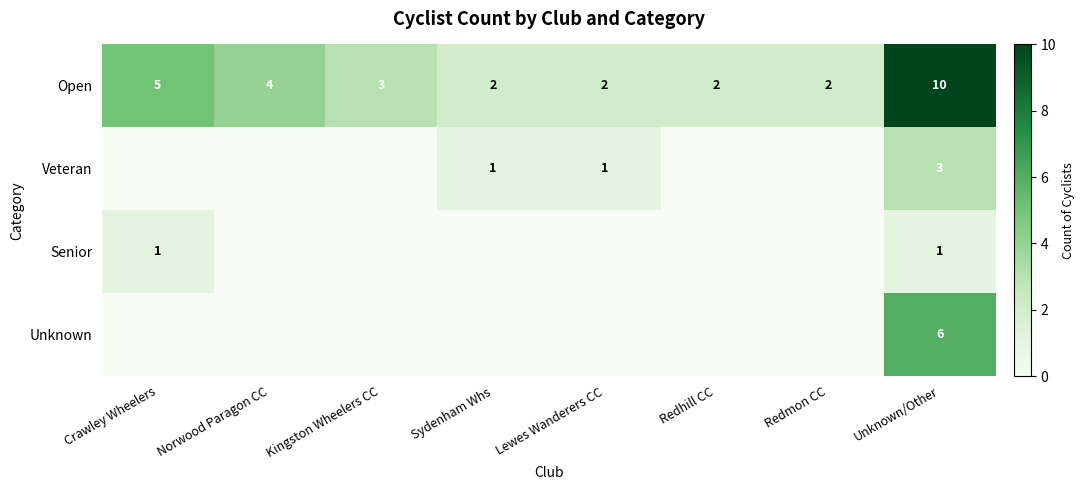

What is the difference between the second highest and second lowest values in the Open series?

3